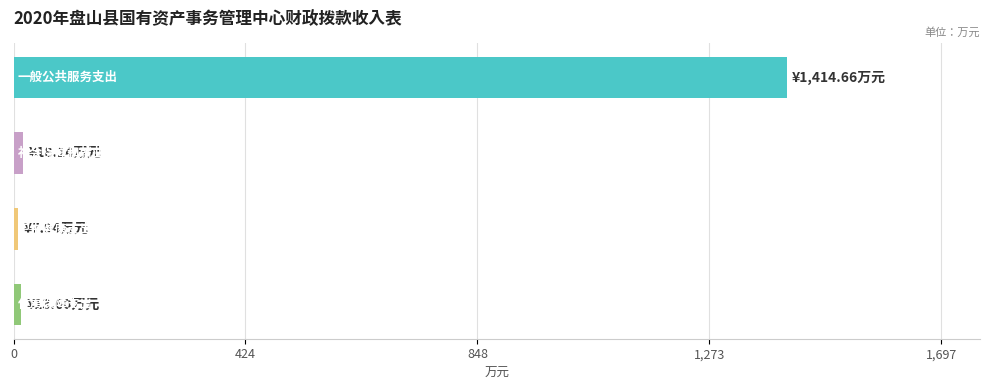

What is the difference between the maximum and minimum values?

1406.7